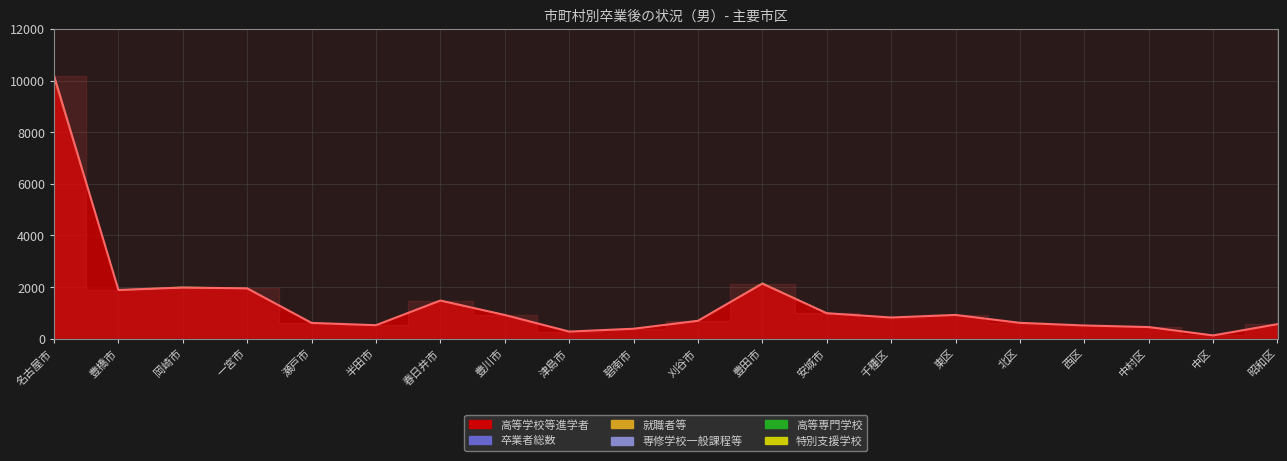

Rank the categories by value from highest to lowest.

名古屋市, 豊田市, 岡崎市, 一宮市, 豊橋市, 春日井市, 安城市, 東区, 豊川市, 千種区, 刈谷市, 北区, 瀬戸市, 昭和区, 半田市, 西区, 中村区, 碧南市, 津島市, 中区